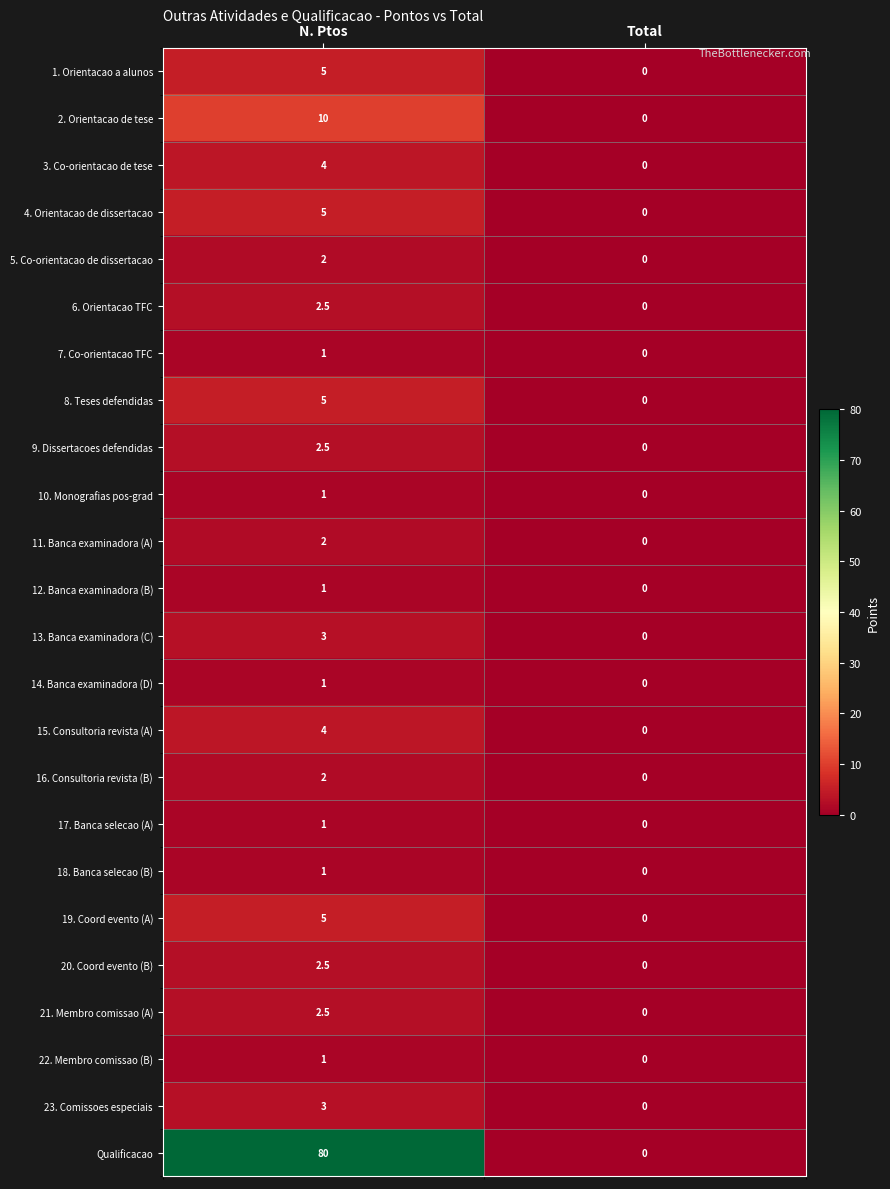

What is the total value across all series at N. Ptos?

147.0